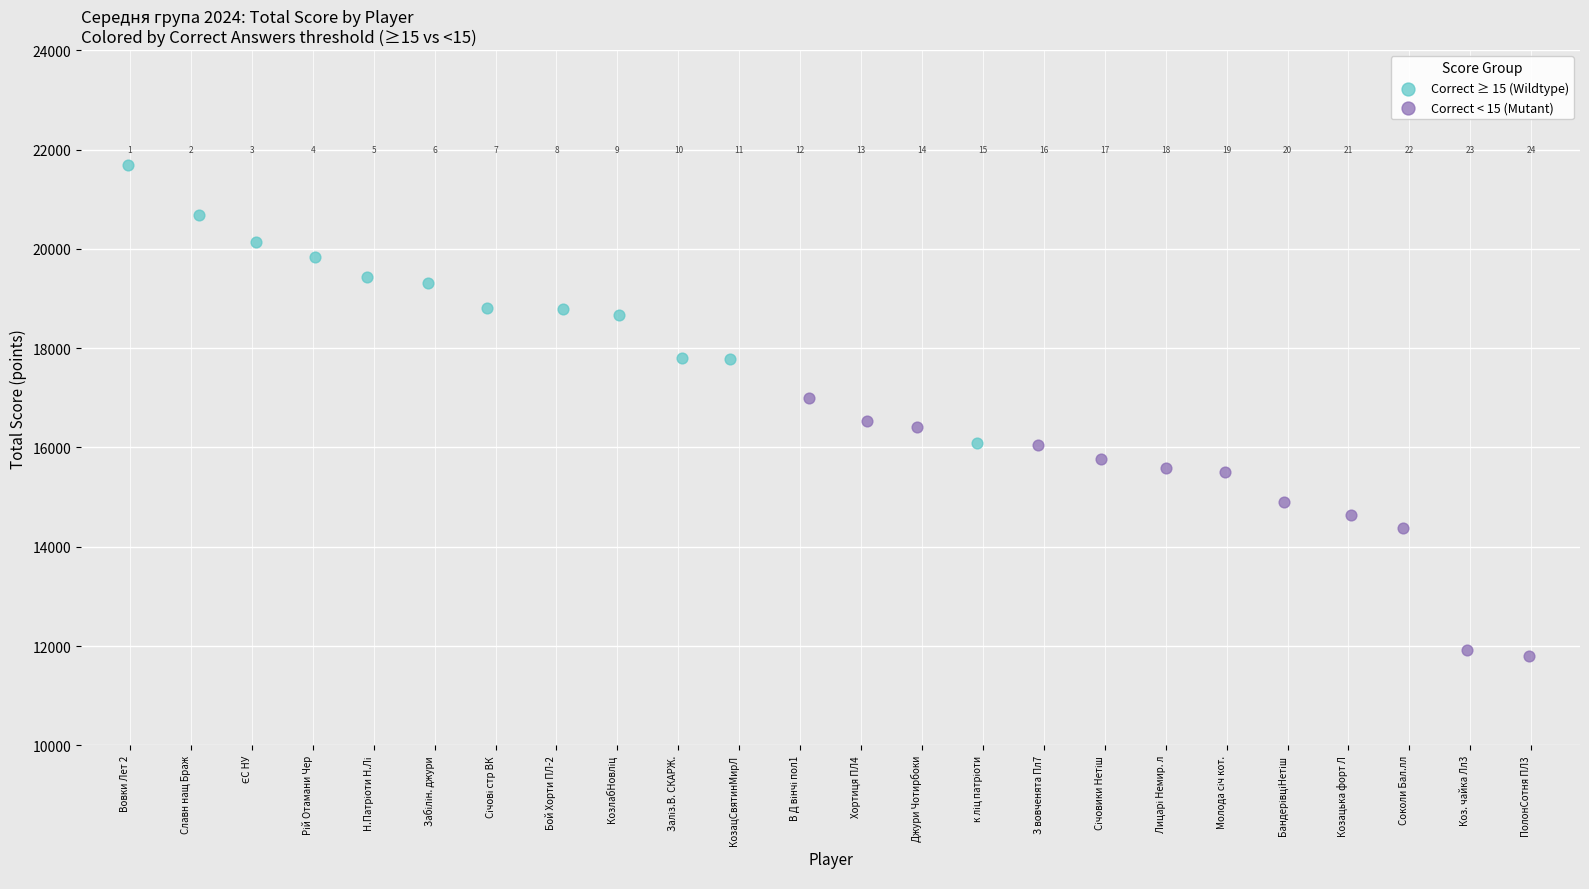

Which series contains the lowest Y value?

Correct < 15 (Mutant)